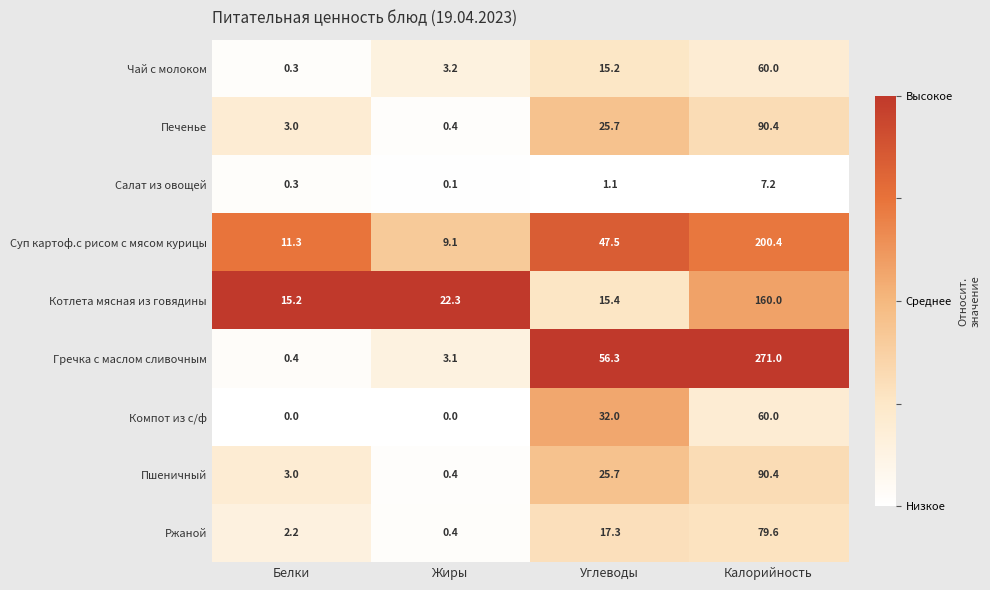

At how many categories does at least one series exceed 0?

4